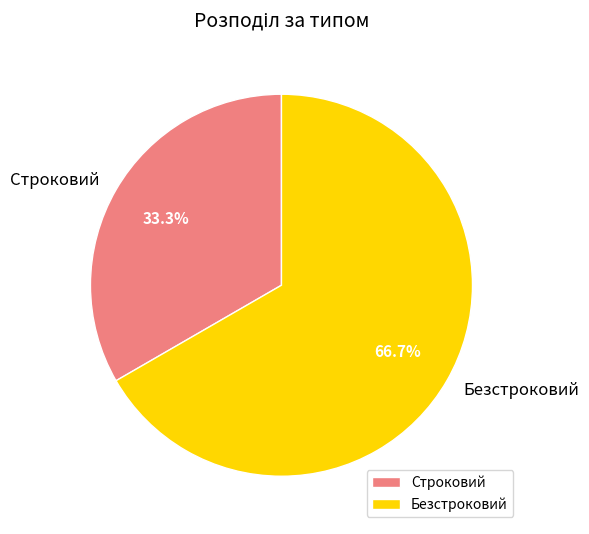

How many segments does this pie chart have?

2